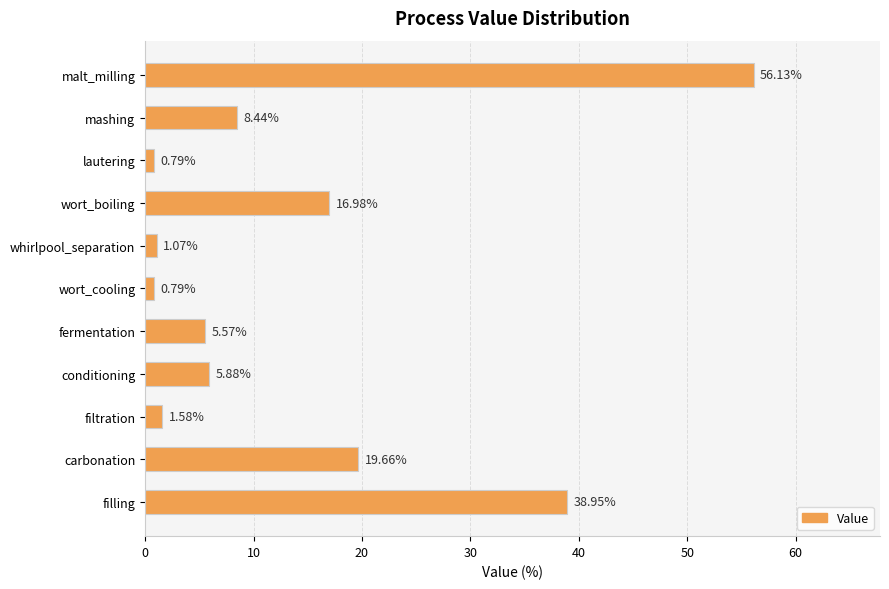

What is the difference between the maximum and second lowest values?

55.3